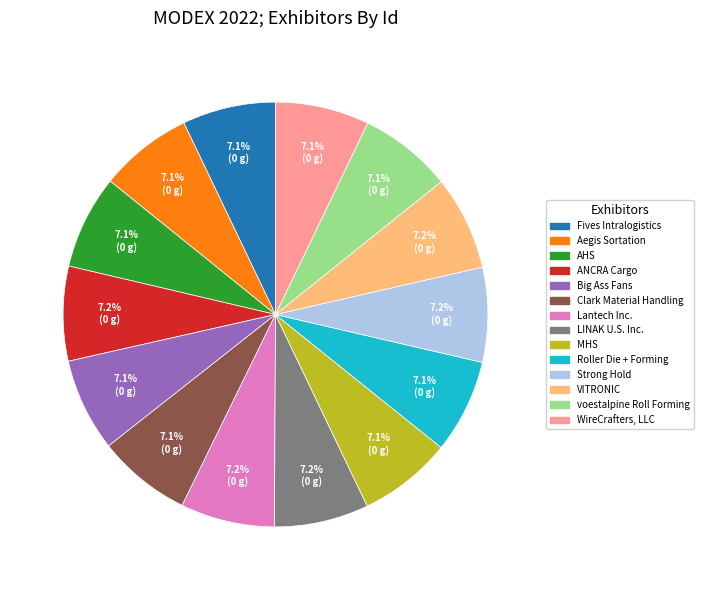

Approximately how many times larger is the value at Roller Die + Forming compared to Fives Intralogistics?

1.0